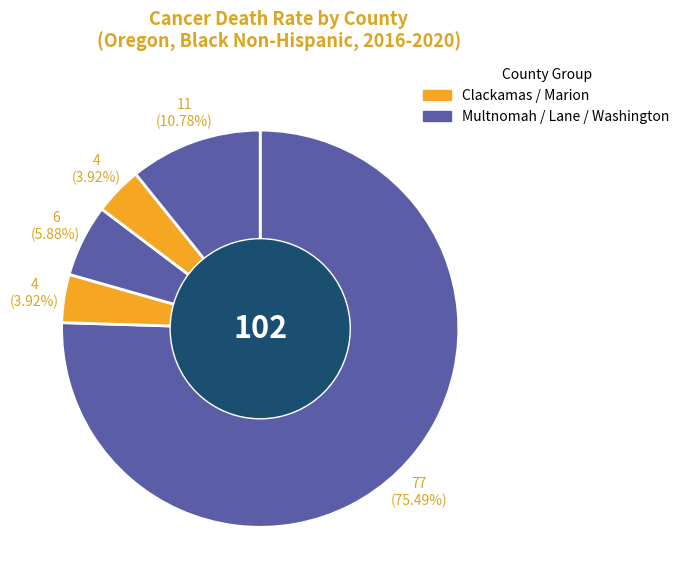

Count the number of slices in the pie.

5